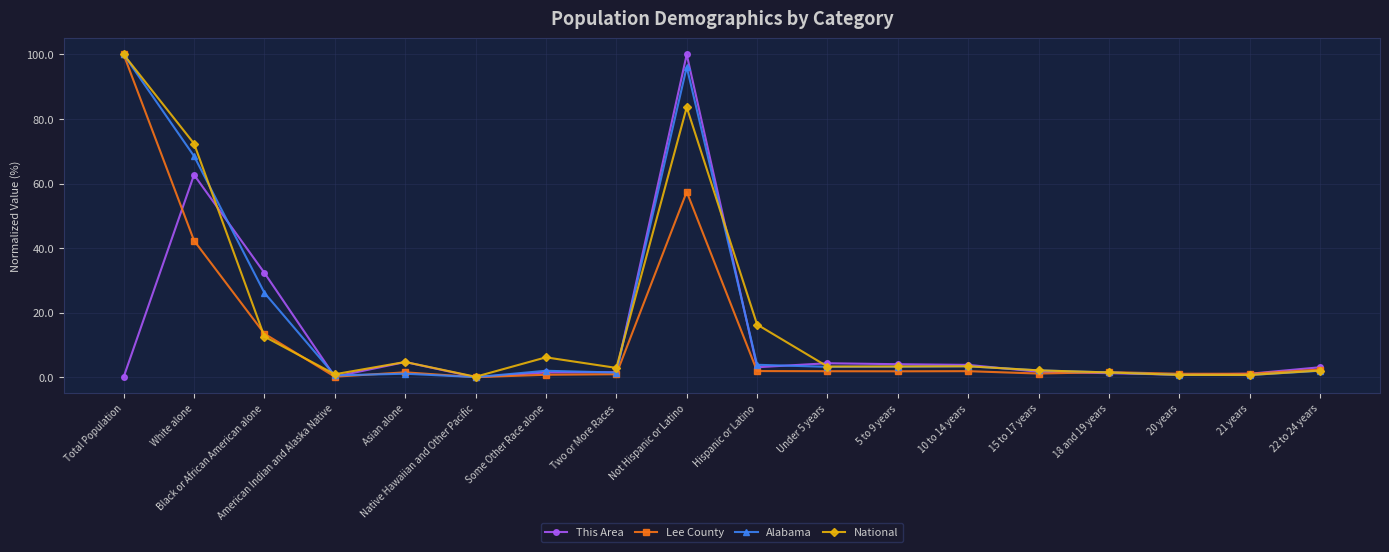

At which category is the sum across all series the highest?

Not Hispanic or Latino